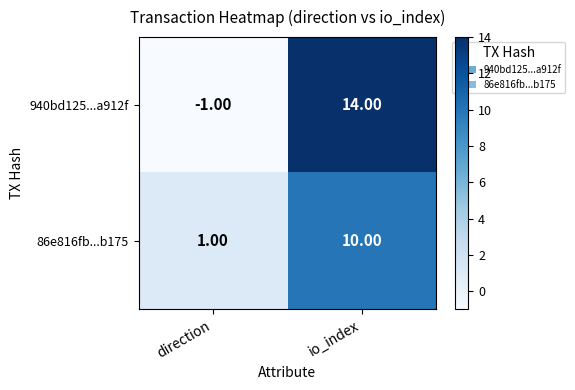

What is the total value across all series at io_index?

24